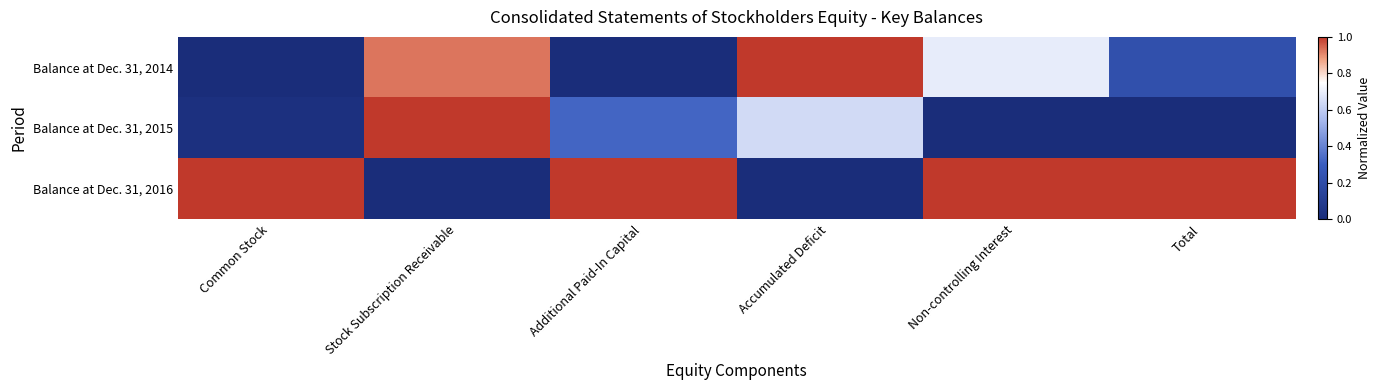

Reading left to right, what are all the values shown in this chart?

Balance at Dec. 31, 2014: Common Stock=0.0	Stock Subscription Receivable=0.9	Additional Paid-In Capital=0.0	Accumulated Deficit=1.0	Non-controlling Interest=0.7	Total=0.2
Balance at Dec. 31, 2015: Common Stock=0.0	Stock Subscription Receivable=1.0	Additional Paid-In Capital=0.3	Accumulated Deficit=0.6	Non-controlling Interest=0.0	Total=0.0
Balance at Dec. 31, 2016: Common Stock=1.0	Stock Subscription Receivable=0.0	Additional Paid-In Capital=1.0	Accumulated Deficit=0.0	Non-controlling Interest=1.0	Total=1.0